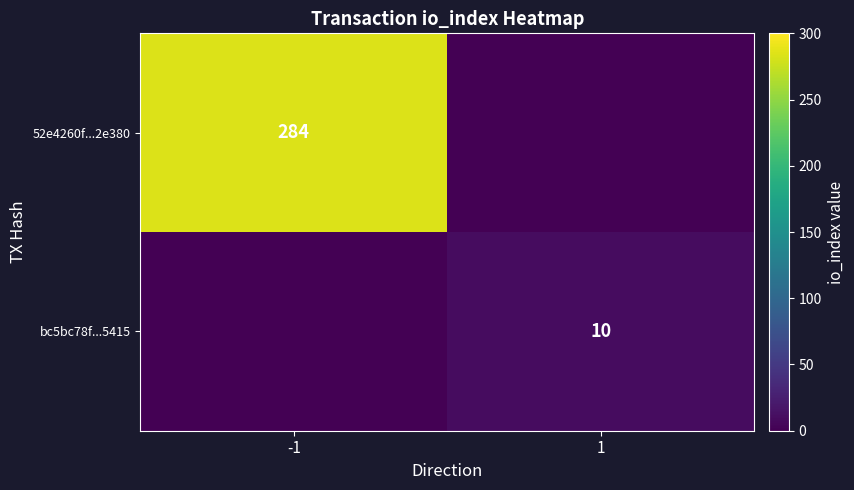

The value of 52e4260f...2e380 at -1 is 375. True or false?

False